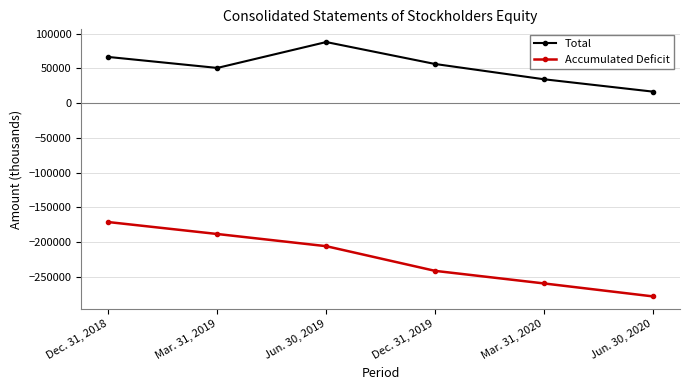

The Total series shows 41978 at Dec. 31, 2018. True or false?

False